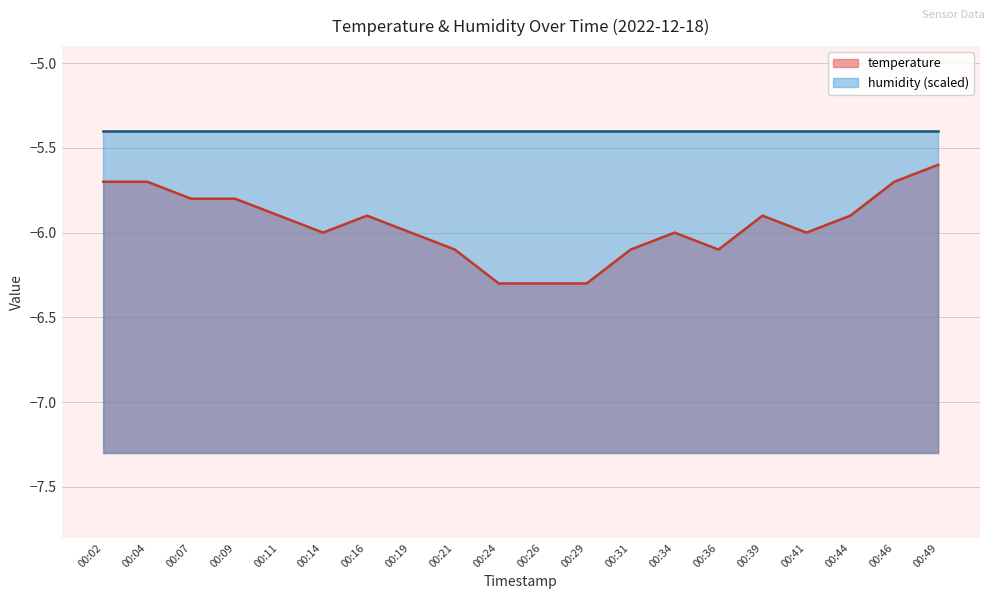

Which has a higher value, 00:19 or 00:11?

00:11